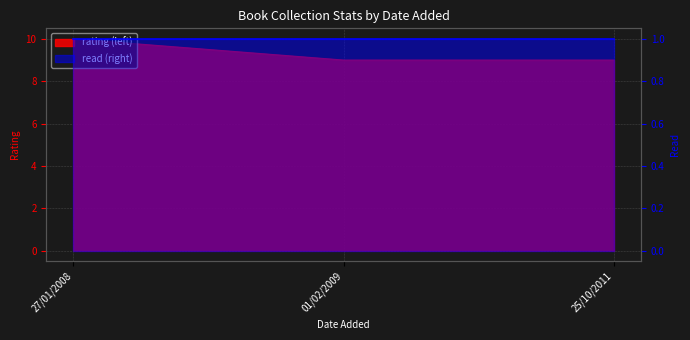

What is the change in value from 27/01/2008 to 25/10/2011?

-1